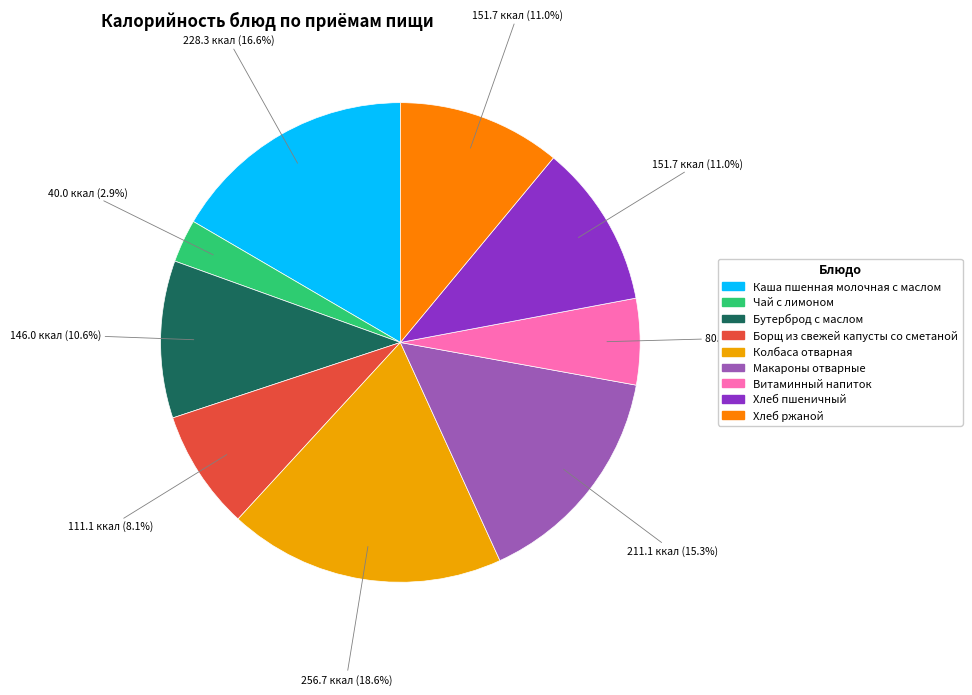

To the nearest percent, what is the average slice percentage?

11%